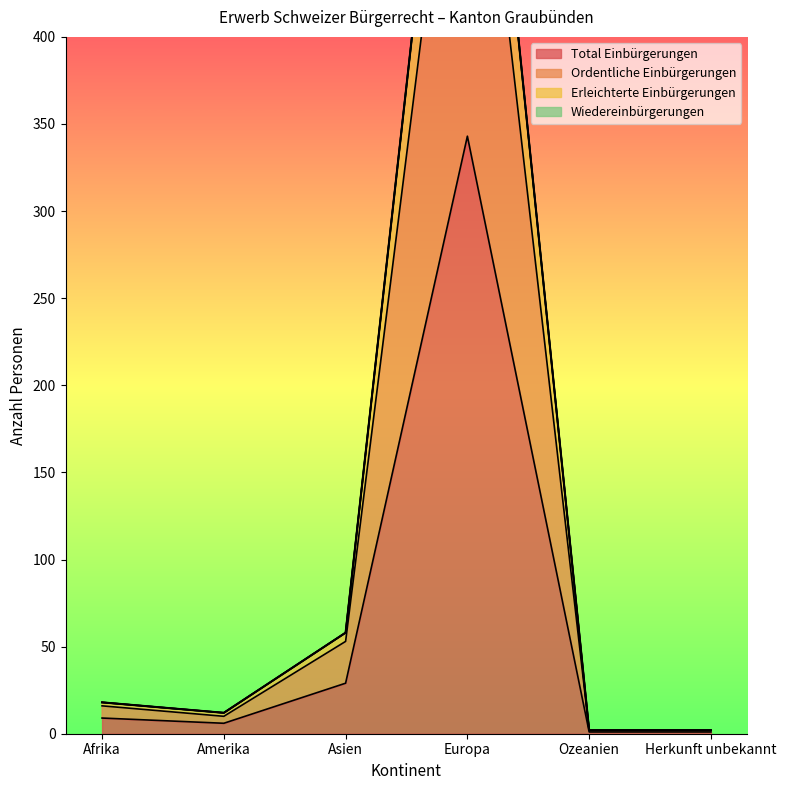

What is the label of the 1st point from the right?

Herkunft unbekannt